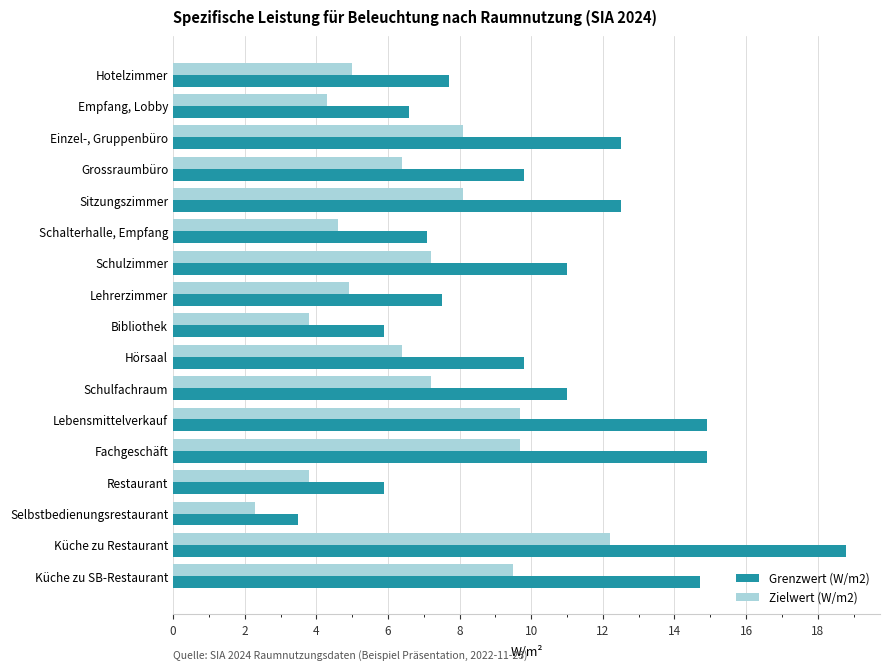

At Hotelzimmer, list the series in order from largest to smallest.

Grenzwert (W/m2), Zielwert (W/m2)